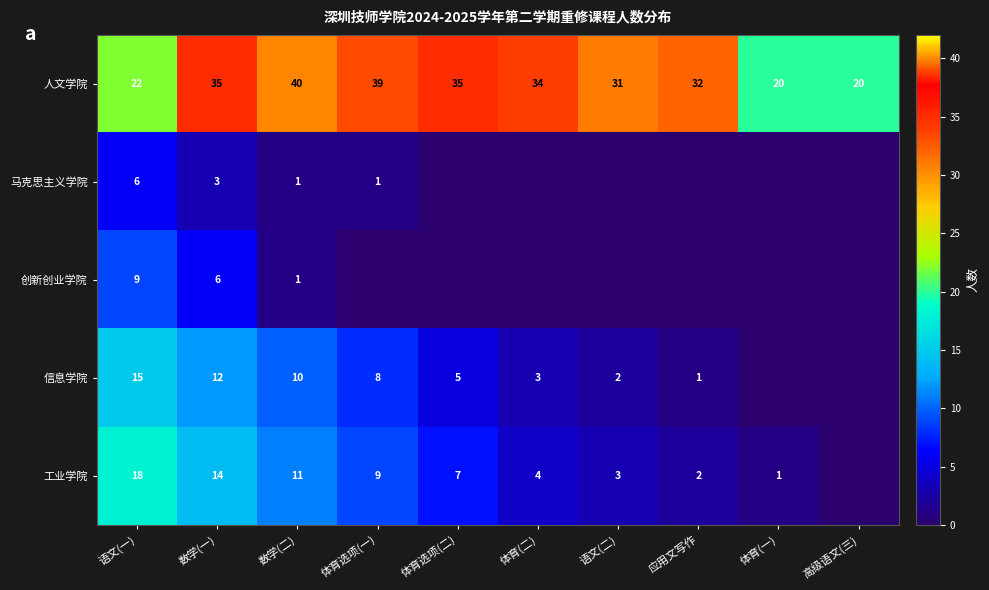

Rank the series at 语文(一) from highest to lowest value.

人文学院, 工业学院, 信息学院, 创新创业学院, 马克思主义学院